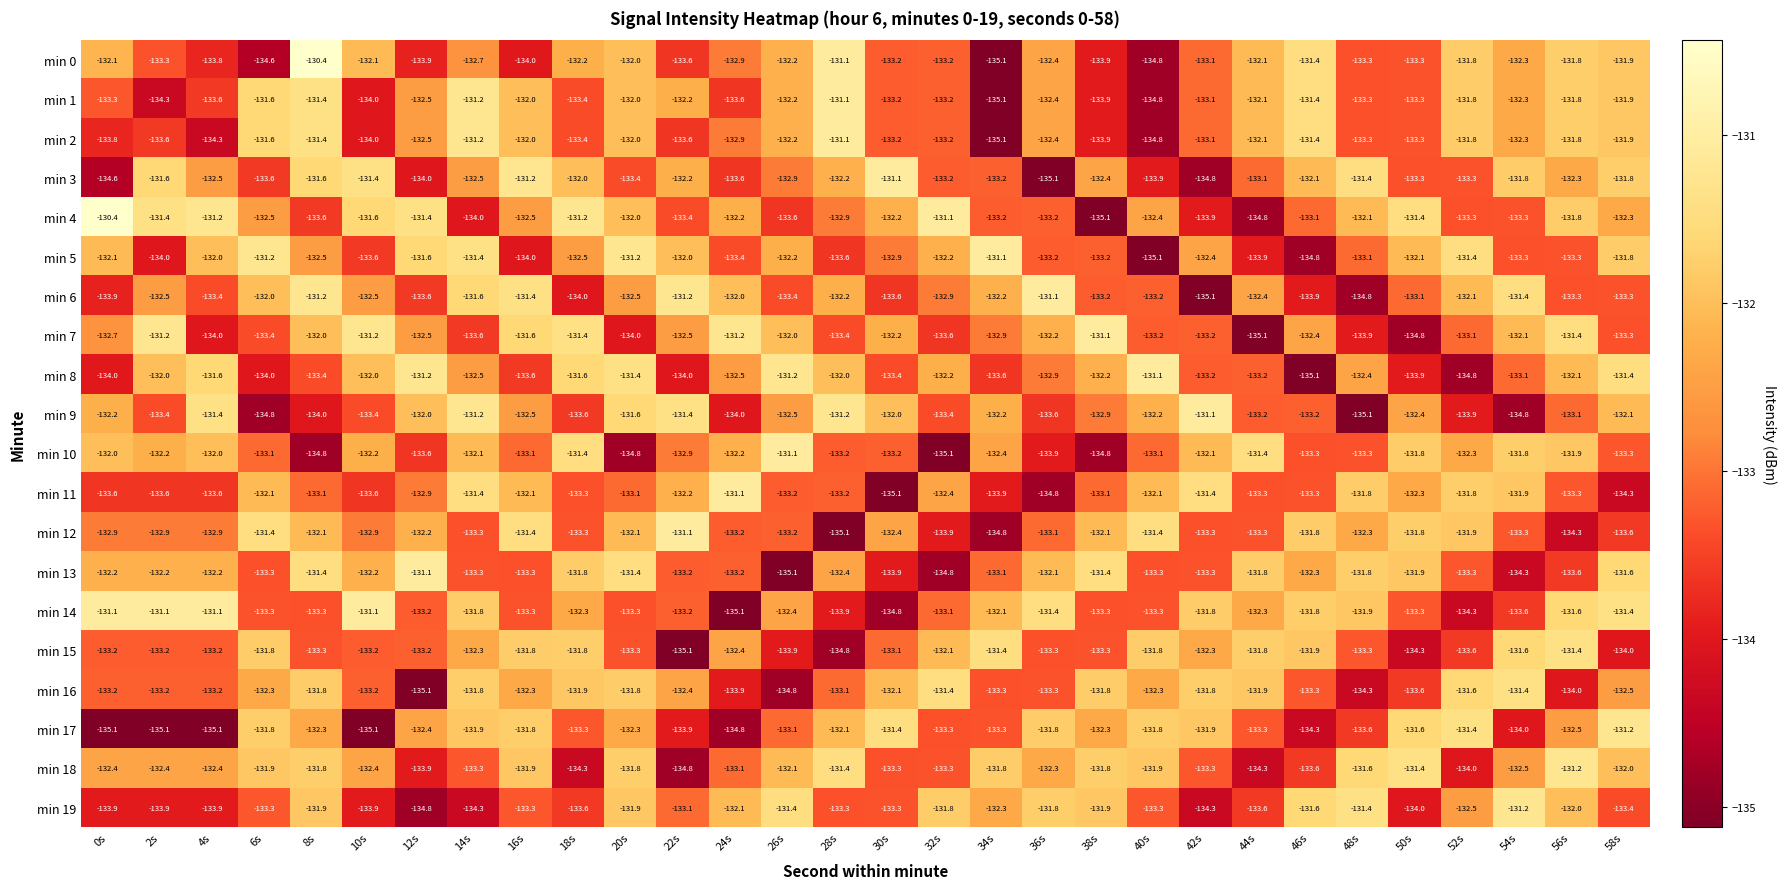

Which series changed the most between 36s and 52s?

min 11